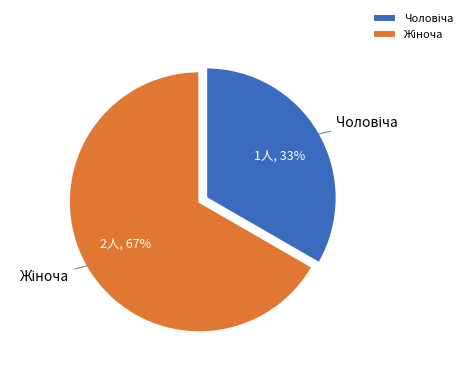

How many segments does this pie chart have?

2